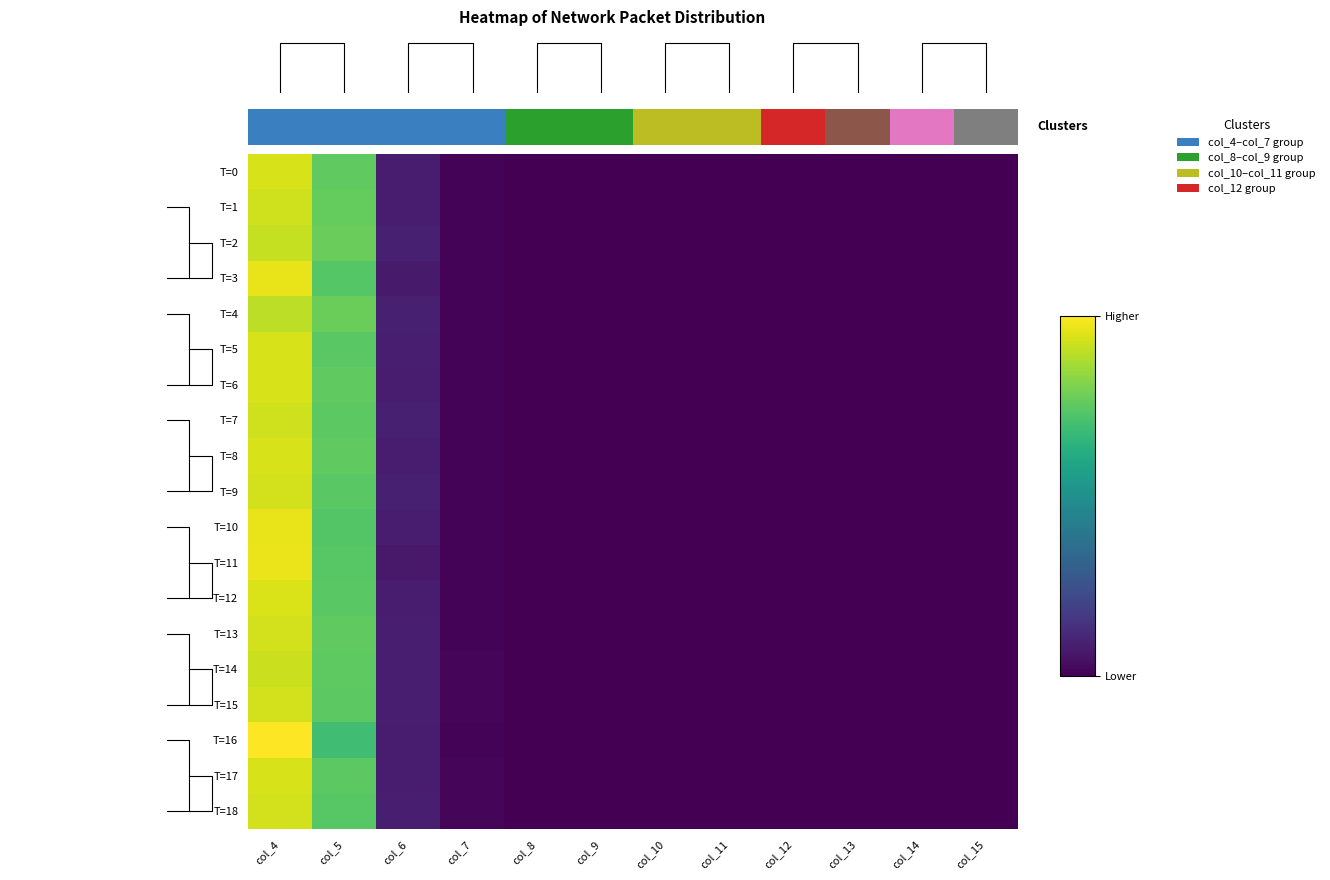

What is the sum of all T=17 values?

1.8